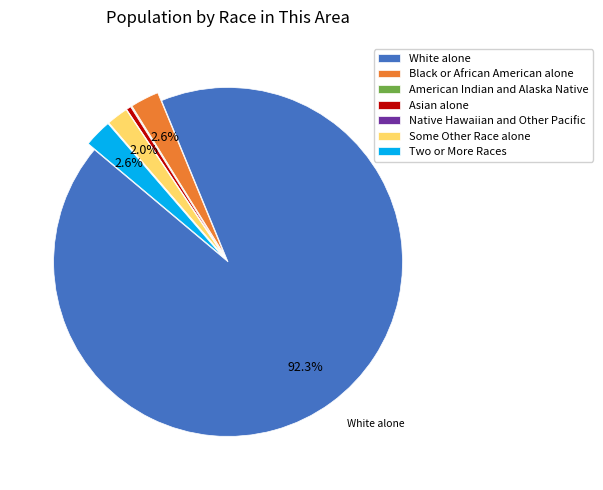

What portion of the pie excludes Black or African American alone?

97.4%